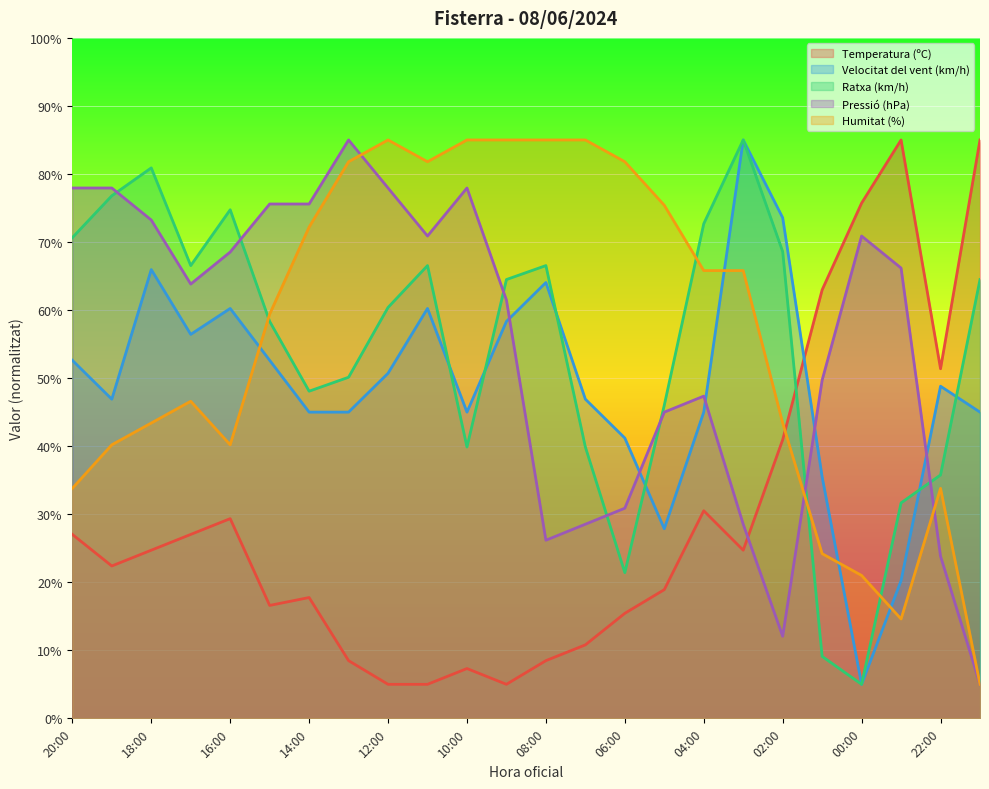

At how many categories does at least one series exceed 22?

24